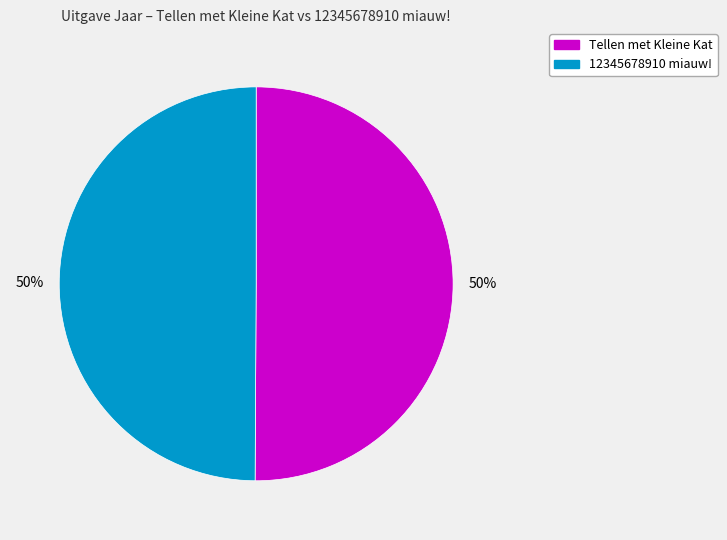

To the nearest percent, what is the average slice percentage?

50%